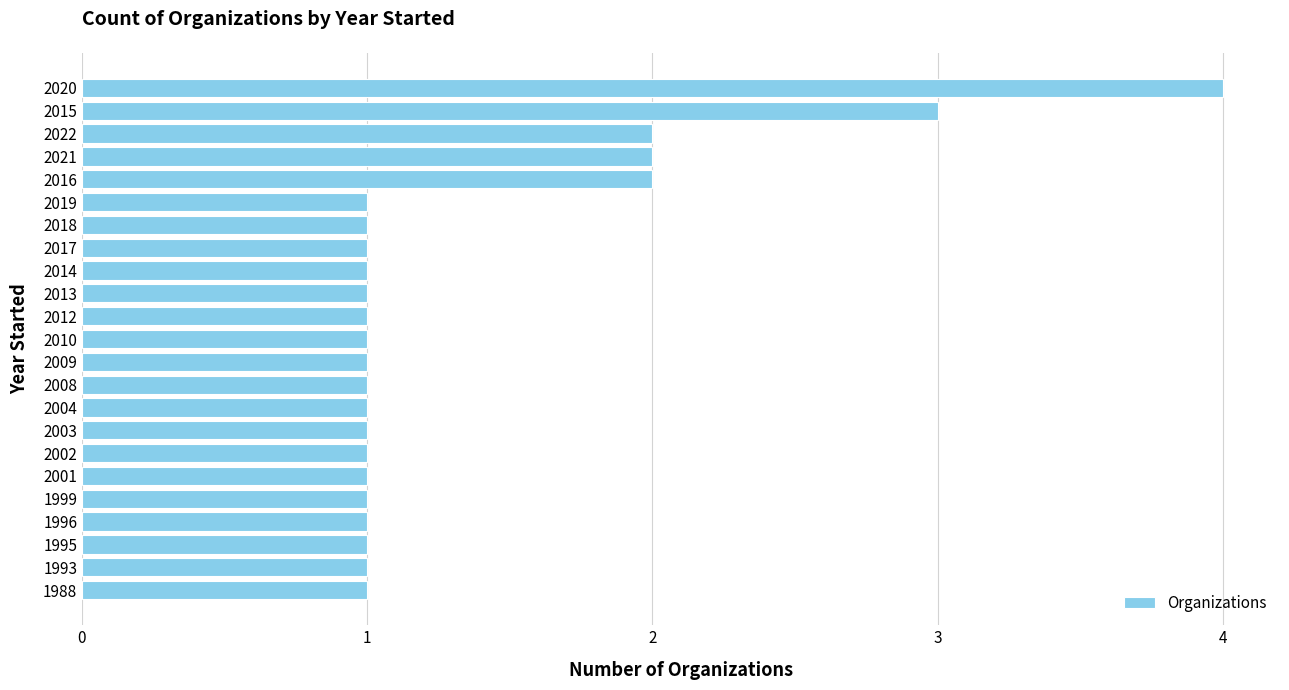

What is the ratio of the value at 1988 to the value at 1995?

1.0